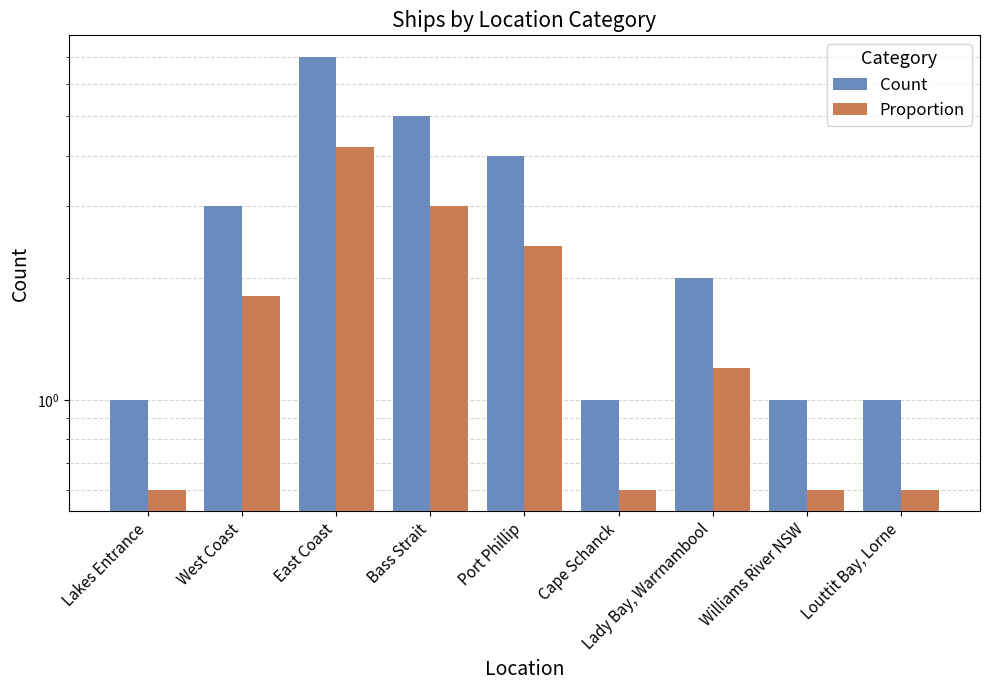

Between West Coast and Cape Schanck, which series saw the biggest shift?

Count